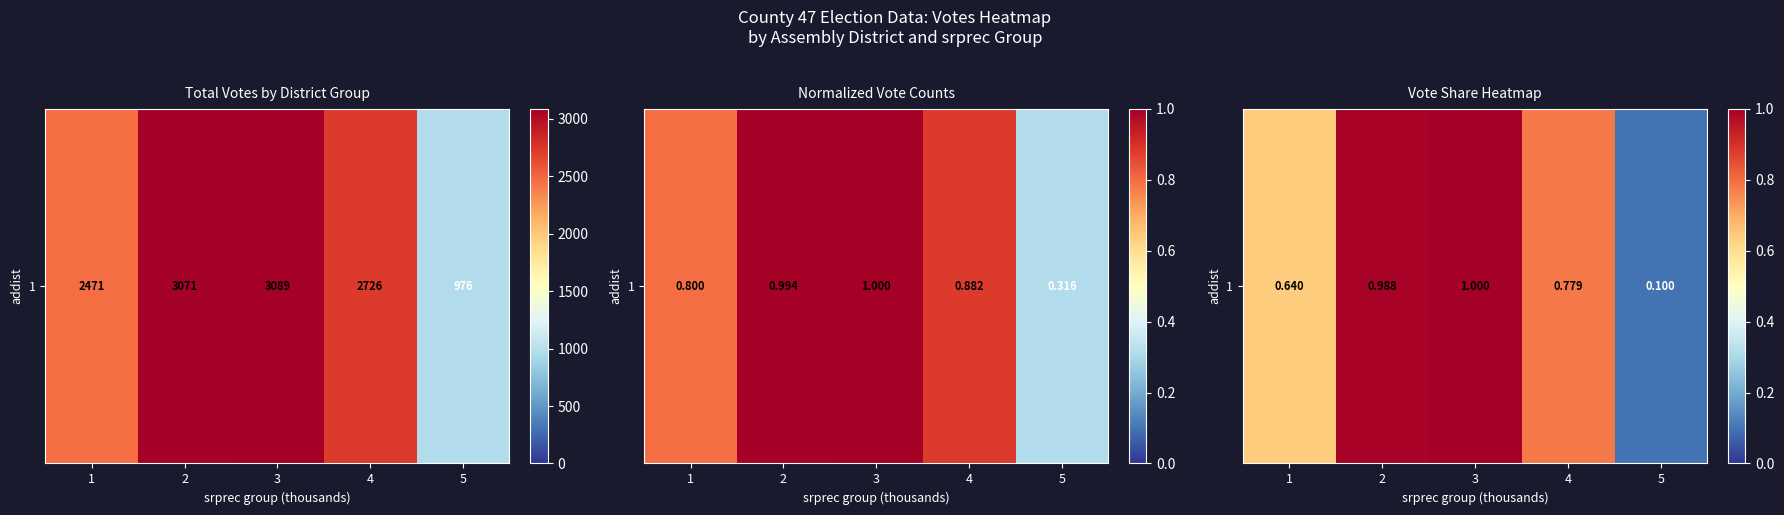

Reading right to left, extract all data points from this chart.

0.1	0.8	1.0	1.0	0.6